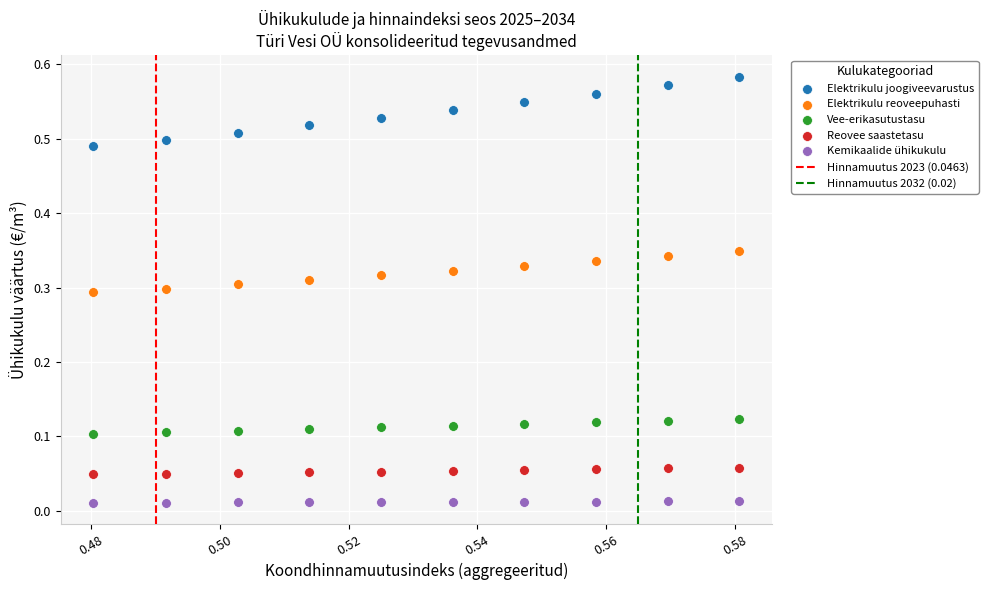

Which series contains the highest Y value?

Elektrikulu joogiveevarustus